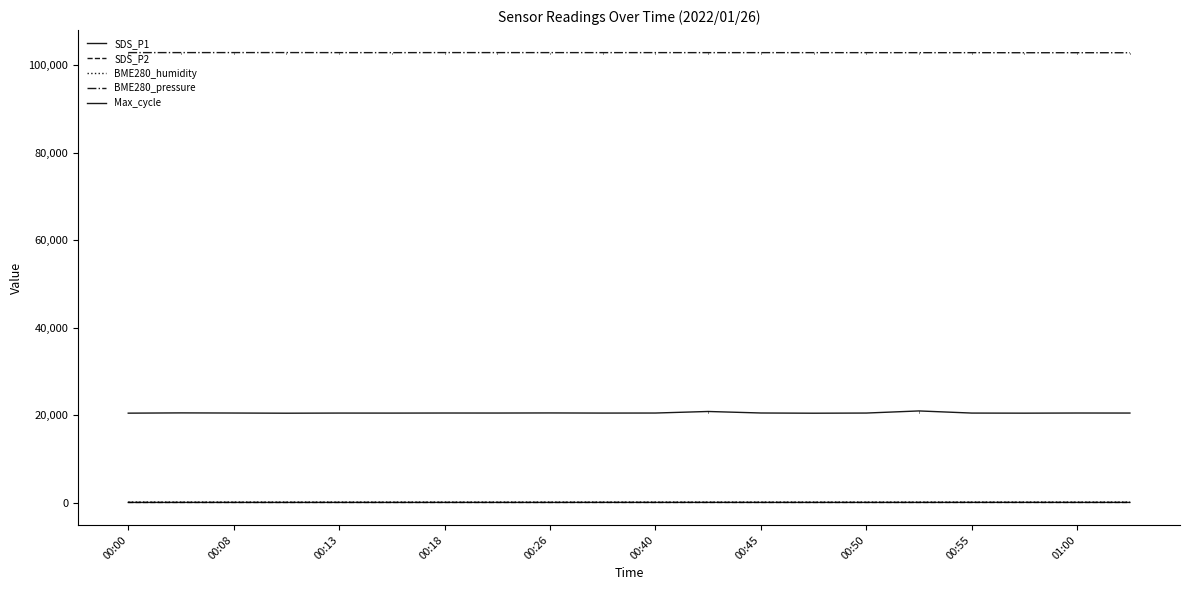

Reading left to right, list all the values displayed in this chart.

SDS_P1: 13.5	15.6	17.3	14.0	17.3	14.7	17.7	16.5	14.8	22.9	19.4	21.2	17.7	16.9	15.7	17.9	22.8	24.8	18.2	19.6
SDS_P2: 12.3	12.6	12.9	12.5	12.2	12.7	13.2	13.0	13.3	14.6	14.0	14.6	14.9	14.5	13.7	14.2	15.5	14.9	15.1	14.3
BME280_humidity: 84.3	84.1	84.7	83.5	82.9	83.2	83.6	83.5	82.7	82.6	80.8	80.4	81.5	81.2	81.0	81.8	82.1	82.7	81.8	82.0
BME280_pressure: 102916.0	102918.7	102922.3	102923.2	102912.6	102907.0	102920.4	102917.8	102915.3	102912.6	102914.6	102909.1	102909.3	102906.8	102906.4	102901.2	102902.2	102886.4	102893.2	102884.3
Max_cycle: 20439.0	20497.0	20467.0	20428.0	20459.0	20453.0	20470.0	20466.0	20486.0	20458.0	20467.0	20822.0	20475.0	20427.0	20463.0	20946.0	20458.0	20438.0	20470.0	20463.0